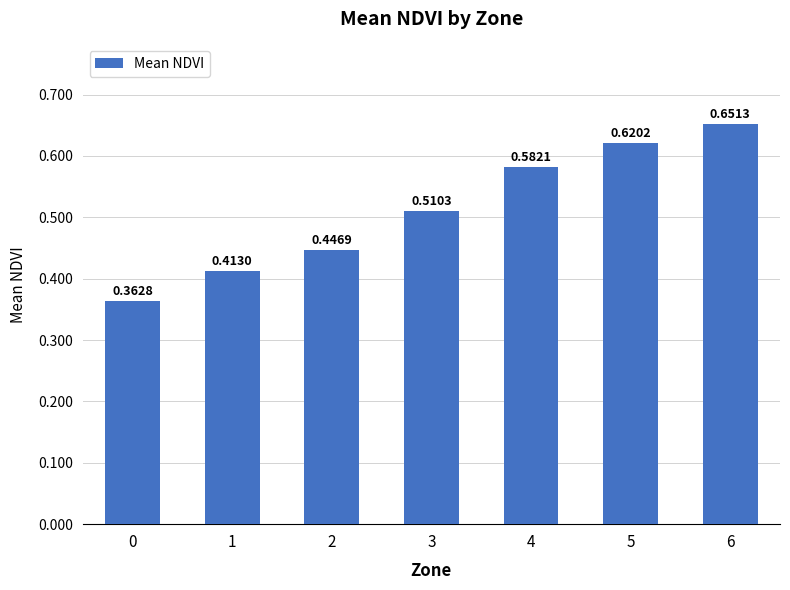

Are the bars horizontal?

No